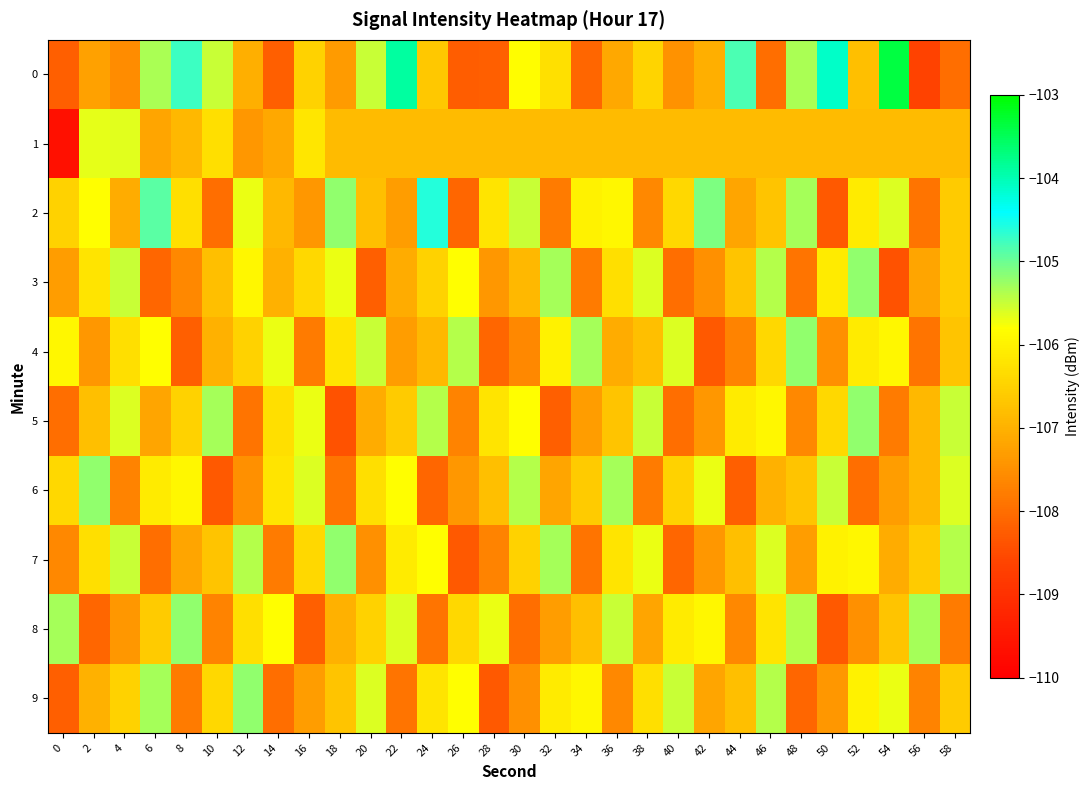

What is the smallest value displayed?

-109.7